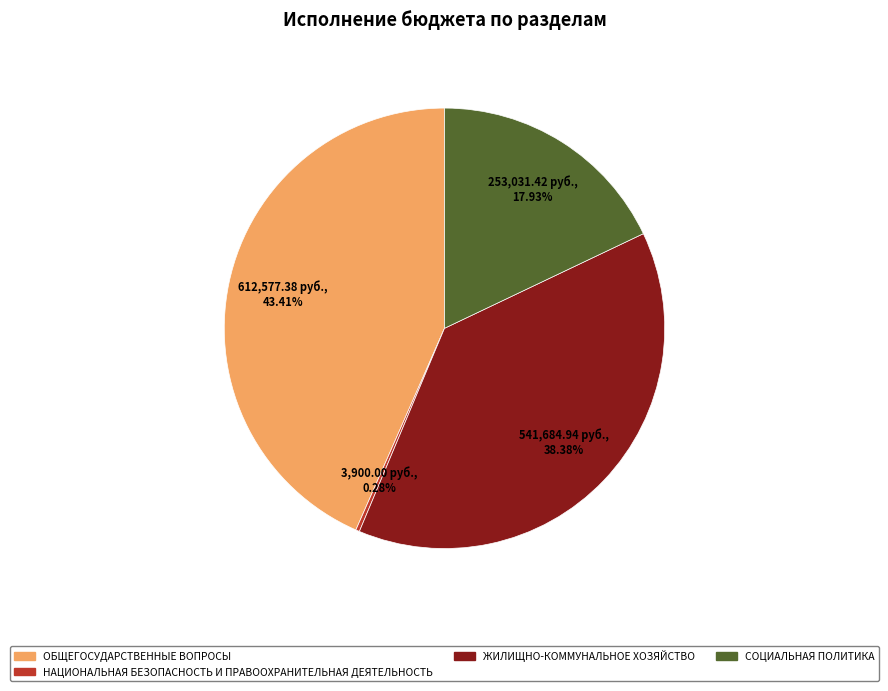

The ОБЩЕГОСУДАРСТВЕННЫЕ ВОПРОСЫ slice represents 43% of the pie. True or false?

True